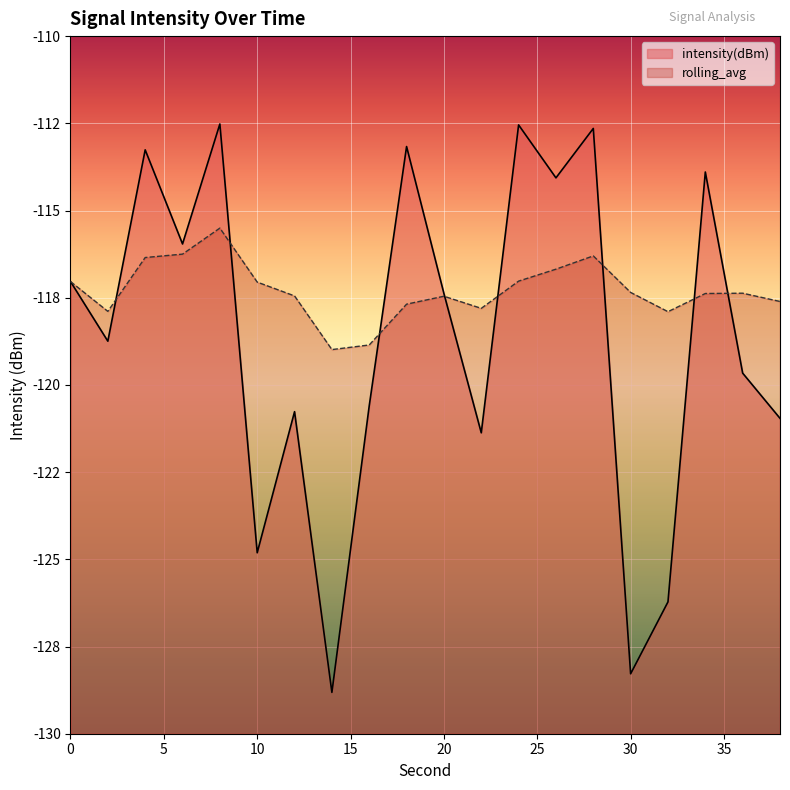

Reading right to left, what are all the values shown in this chart?

intensity(dBm): -121.0	-119.7	-113.9	-126.2	-128.3	-112.6	-114.1	-112.5	-121.4	-117.4	-113.2	-120.6	-128.8	-120.8	-124.8	-112.5	-116.0	-113.3	-118.7	-117.0
rolling_avg: -117.6	-117.4	-117.4	-117.9	-117.3	-116.3	-116.7	-117.0	-117.8	-117.5	-117.7	-118.9	-119.0	-117.4	-117.1	-115.5	-116.3	-116.3	-117.9	-117.0